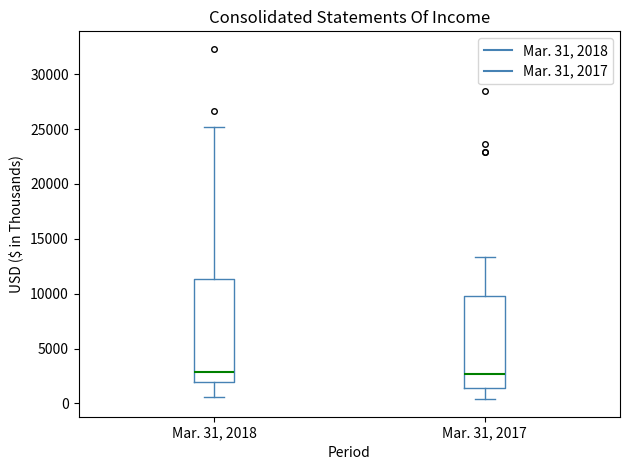

Reading left to right, read every box against the y-axis: the position of its median line, the range the box covers, and the ends of its whiskers. The values are not printed on the chart, so give them approximately, as read against the axis.

Mar. 31, 2018: median 3000, box 2000 to 11500, whiskers 500 to 25000
Mar. 31, 2017: median 2500, box 1500 to 10000, whiskers 500 to 13500